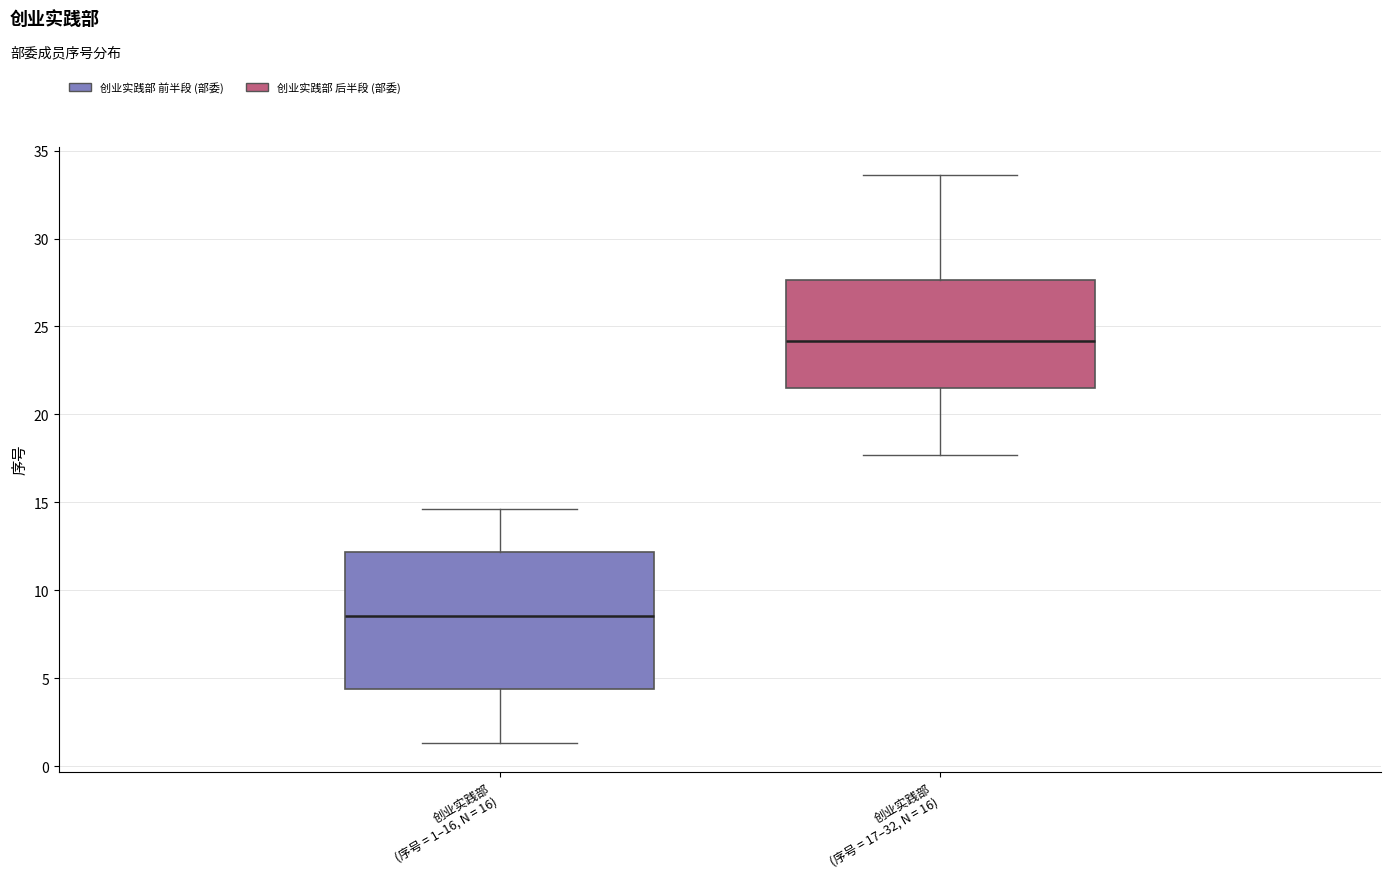

Reading left to right, read every box against the y-axis: the position of its median line, the range the box covers, and the ends of its whiskers. The values are not printed on the chart, so give them approximately, as read against the axis.

创业实践部 (序号 = 1–16, N = 16): median 8.5, box 4.5 to 12.0, whiskers 1.5 to 14.5
创业实践部 (序号 = 17–32, N = 16): median 24.0, box 21.5 to 27.5, whiskers 17.5 to 33.5